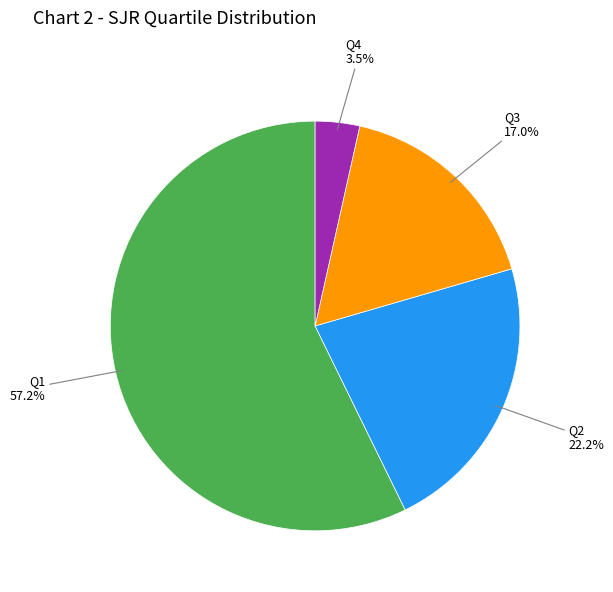

Count the number of slices in the pie.

4